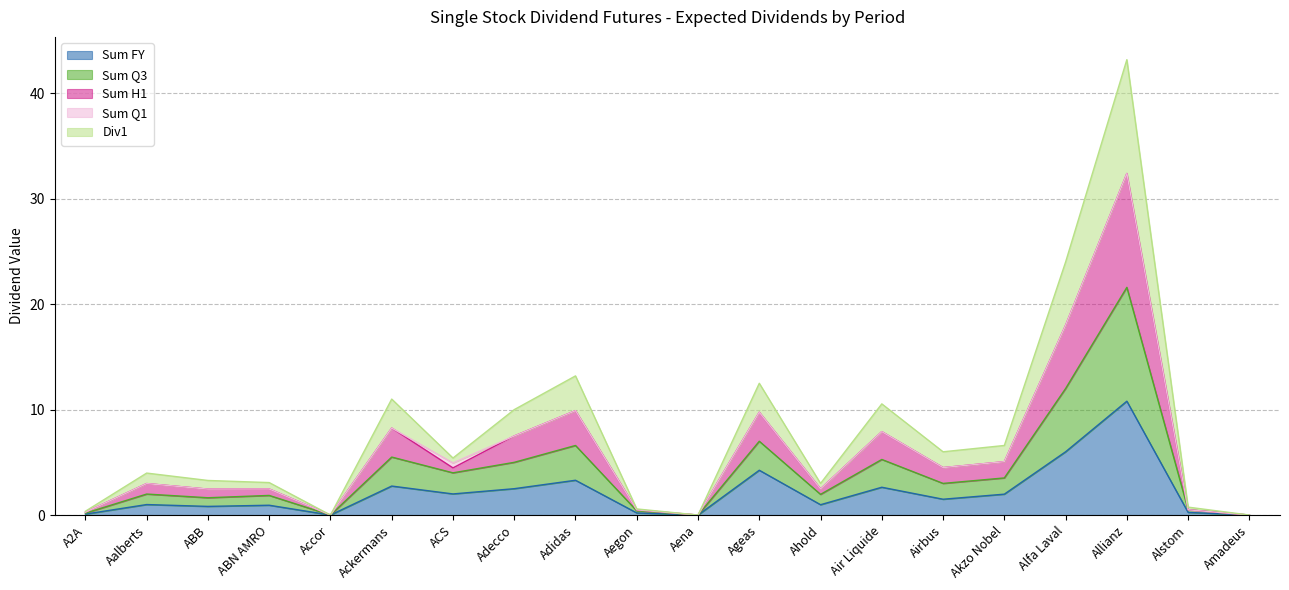

Which category has the lowest value across all series?

Accor